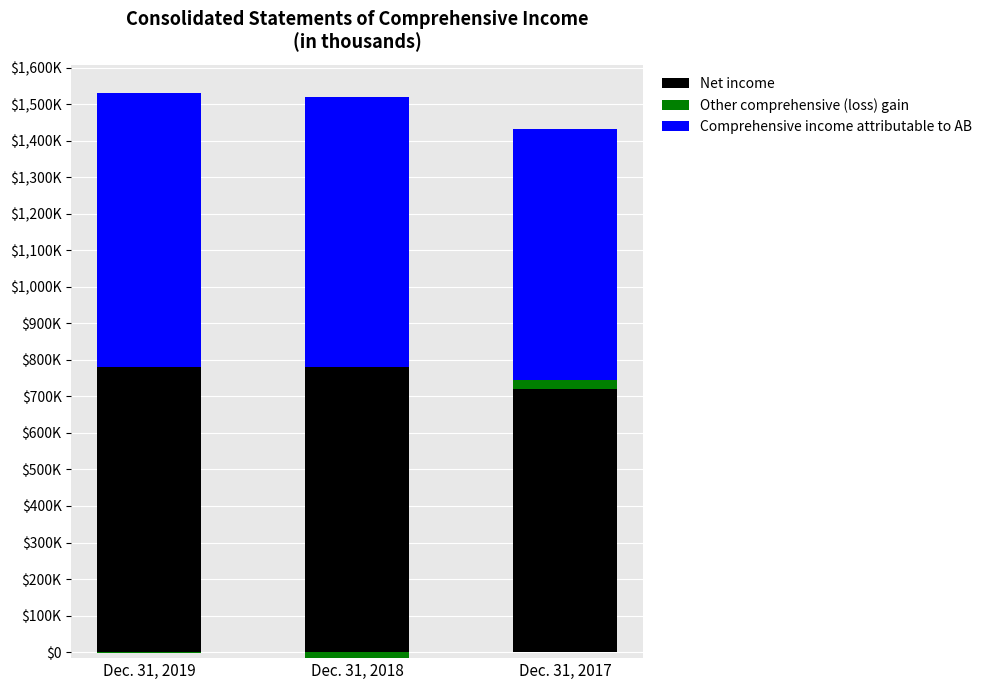

What is the maximum value for Net income?

781683